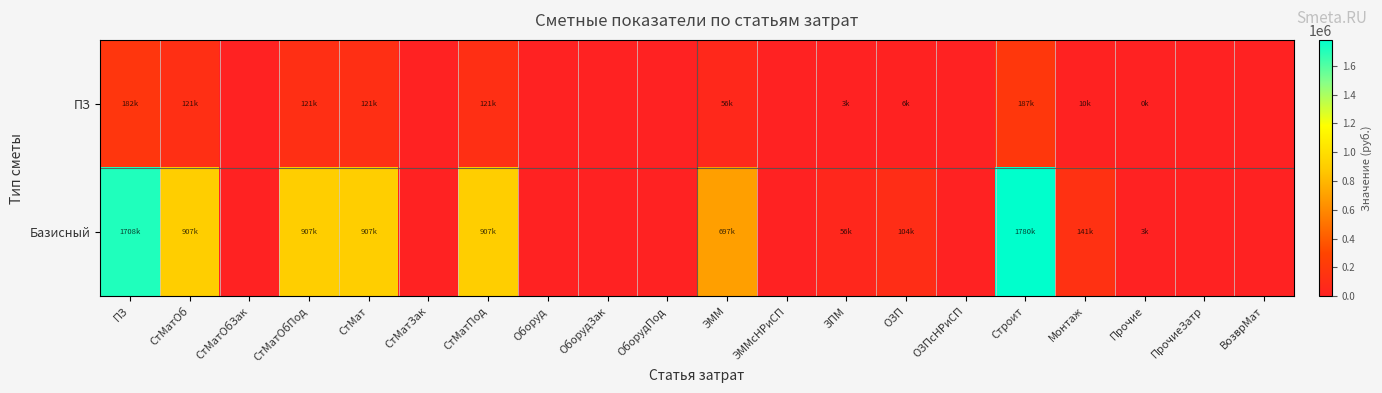

Which label corresponds to the largest value in the chart?

Строит